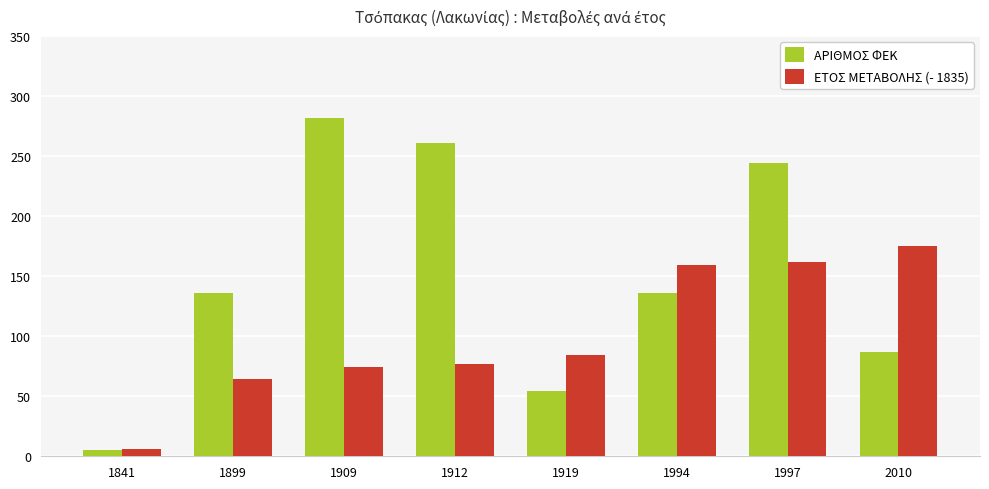

Which series changed the most between 1899 and 1909?

ΑΡΙΘΜΟΣ ΦΕΚ